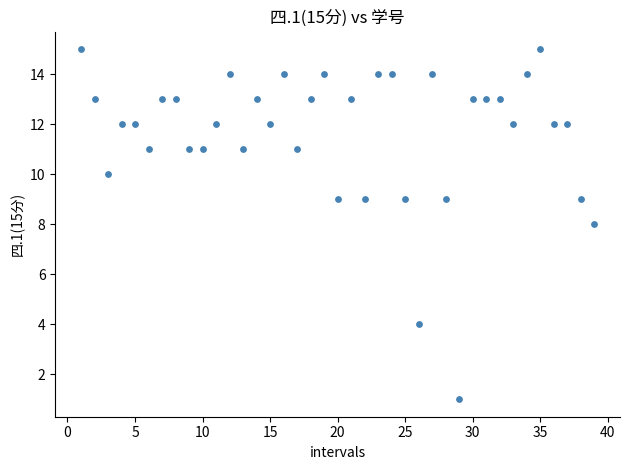

What is the range of Y values (max minus min)?

14